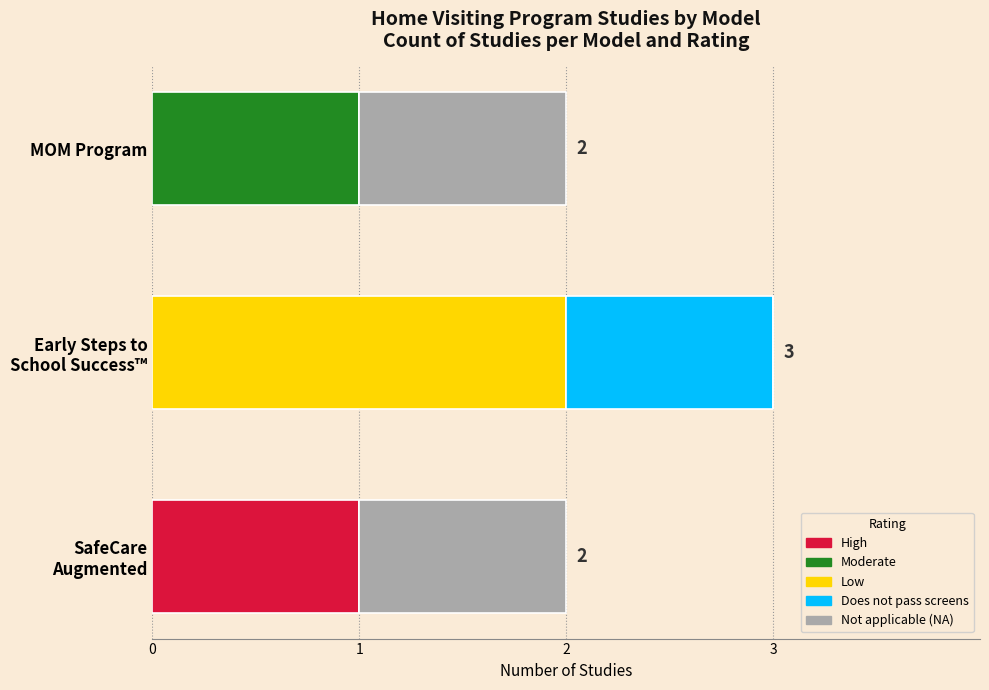

What are all the series names shown in the legend?

High, Moderate, Low, Does not pass screens, Not applicable (NA)